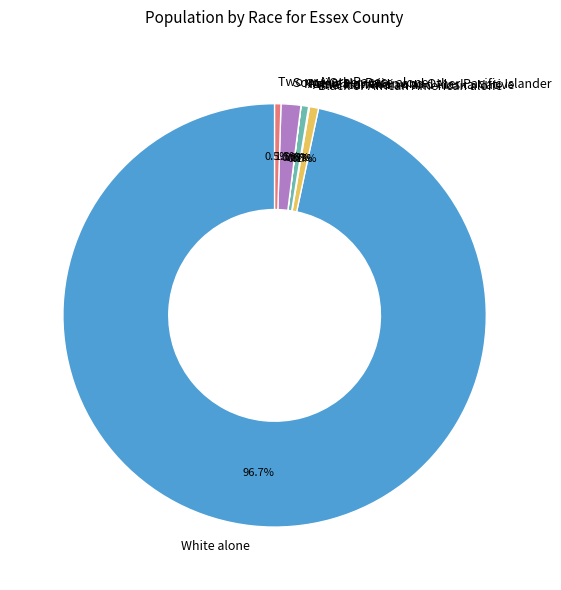

Is Black or African American alone the majority of the pie?

No